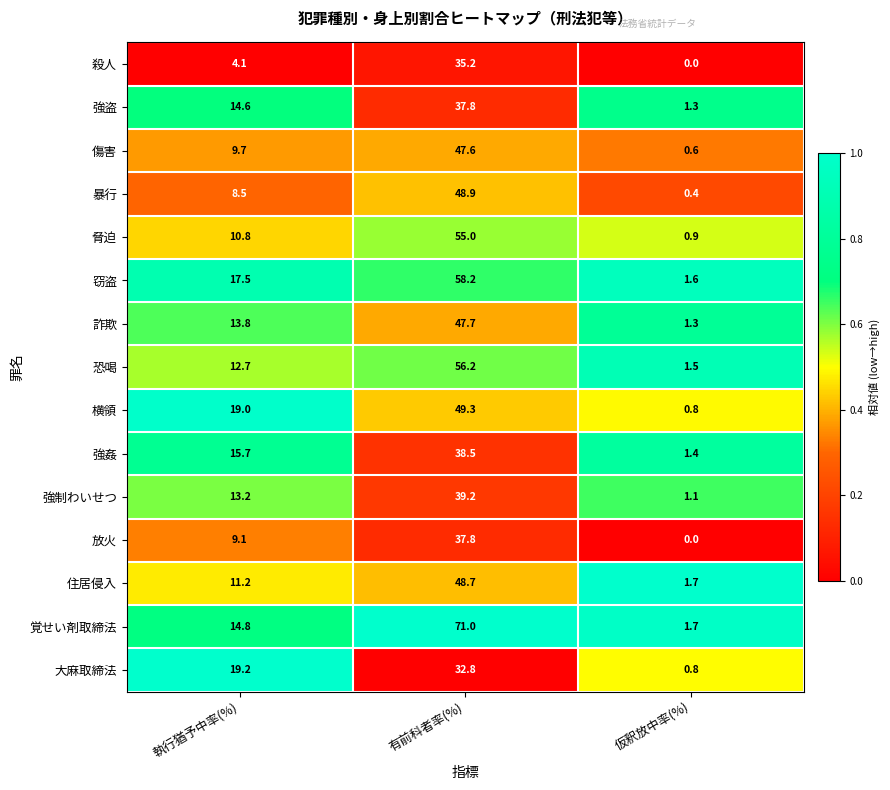

Which category has the highest value across all series?

有前科者率(%)